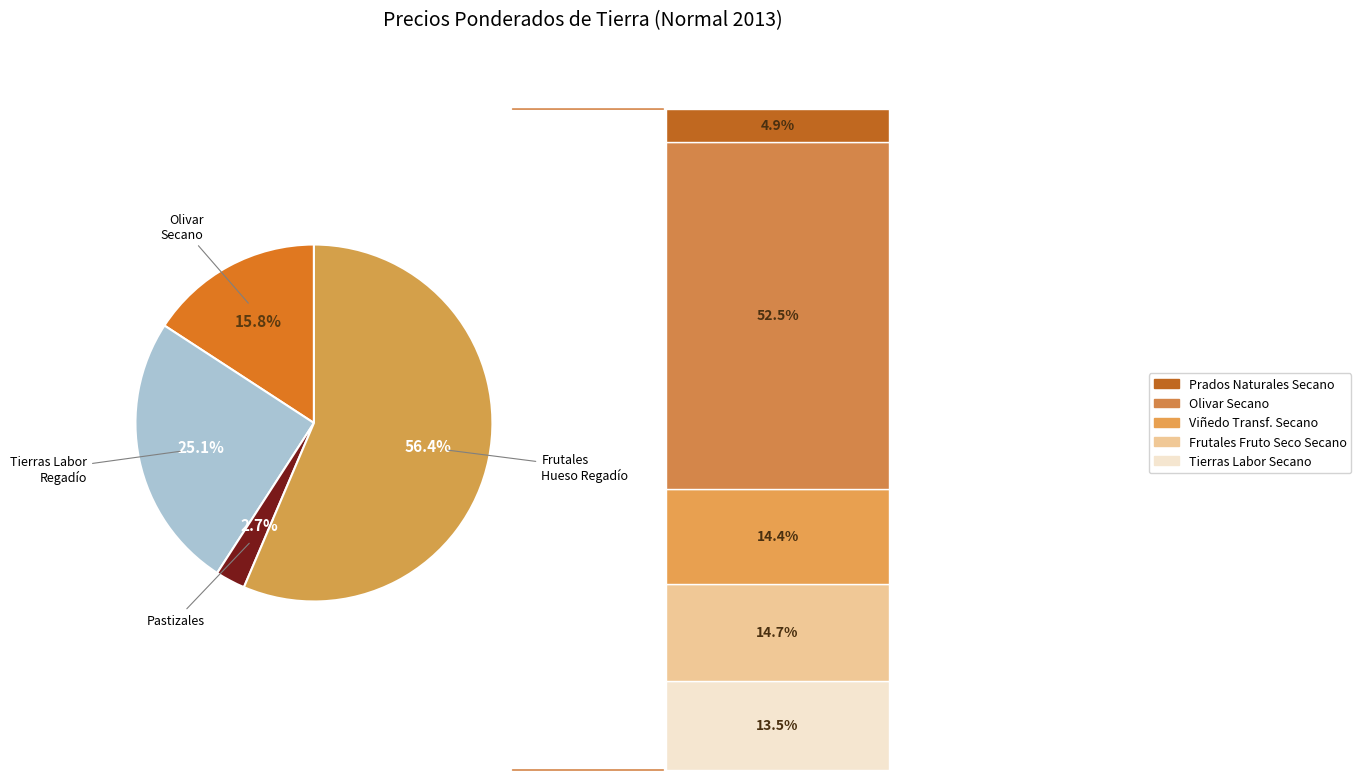

The Olivar Secano slice represents 14% of the pie. True or false?

False